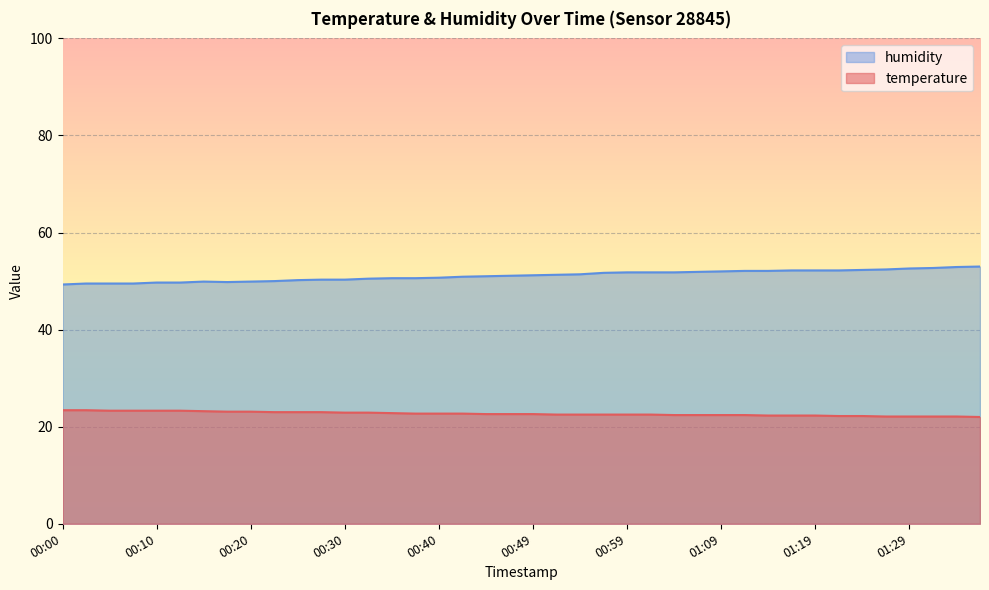

Reading left to right, transcribe all the data shown in this chart.

temperature: 23.4	23.4	23.3	23.3	23.3	23.3	23.2	23.1	23.1	23.0	23.0	23.0	22.9	22.9	22.8	22.7	22.7	22.7	22.6	22.6	22.6	22.5	22.5	22.5	22.5	22.5	22.4	22.4	22.4	22.4	22.3	22.3	22.3	22.2	22.2	22.1	22.1	22.1	22.1	22.0
humidity: 49.3	49.5	49.5	49.5	49.7	49.7	49.9	49.8	49.9	50.0	50.2	50.3	50.3	50.5	50.6	50.6	50.7	50.9	51.0	51.1	51.2	51.3	51.4	51.7	51.8	51.8	51.8	51.9	52.0	52.1	52.1	52.2	52.2	52.2	52.3	52.4	52.6	52.7	52.9	53.0